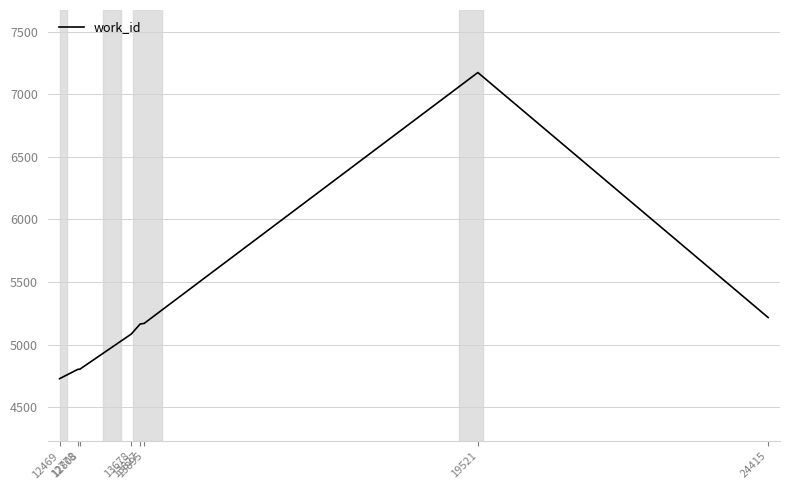

The value at 12808 is 1539. True or false?

False